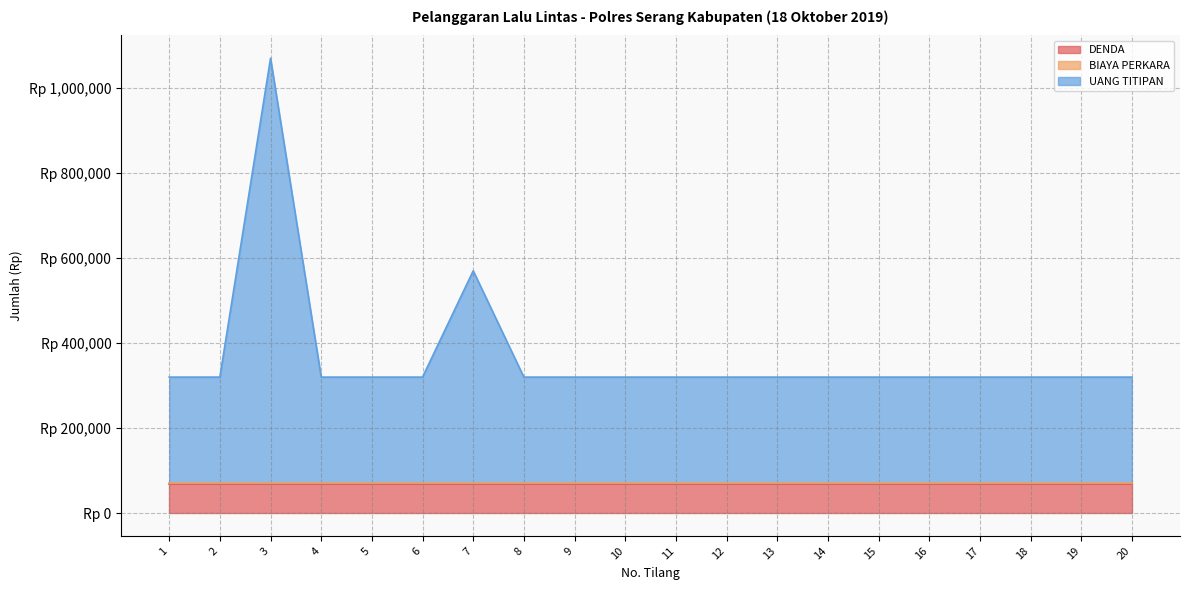

What is the difference between the highest and lowest values at 11?

249000